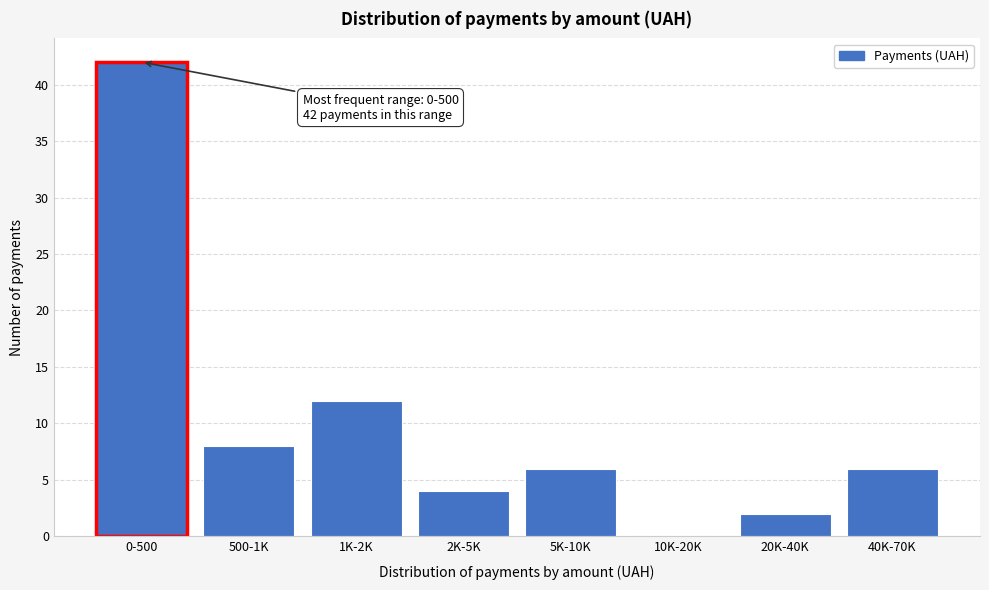

Reading left to right, transcribe all the data shown in this chart.

0-500=42	500-1K=8	1K-2K=12	2K-5K=4	5K-10K=6	10K-20K=0	20K-40K=2	40K-70K=6